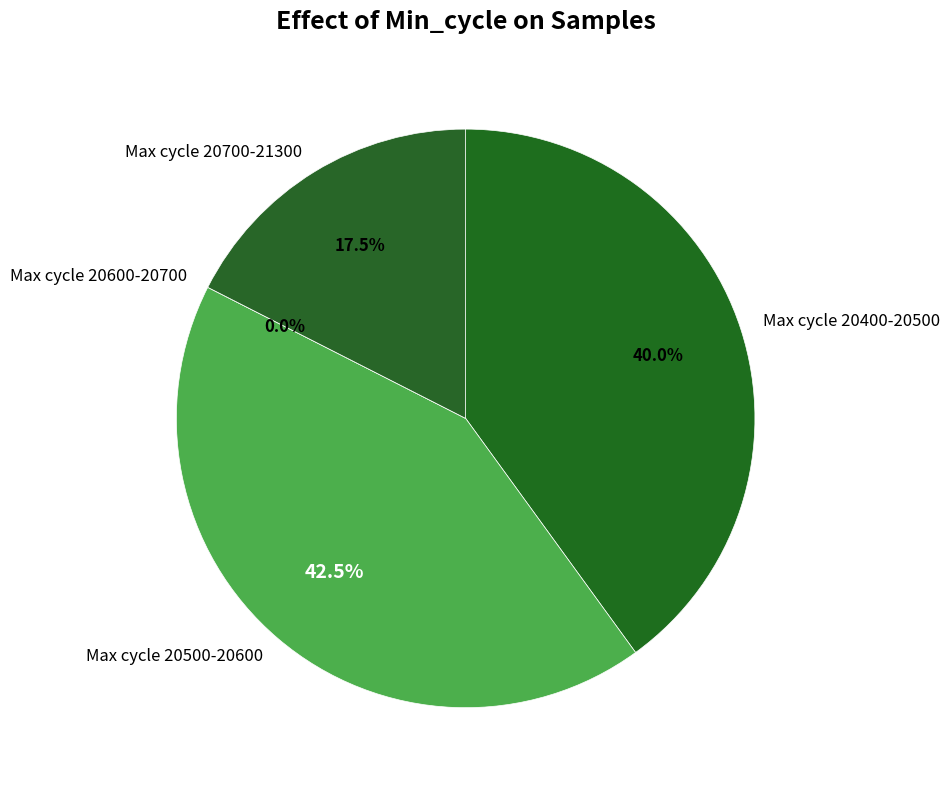

Is 39 the majority of the pie?

No